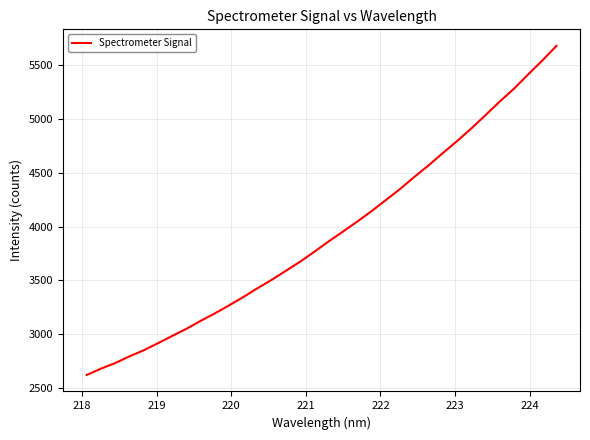

What is the difference between the maximum and minimum values?

3059.4